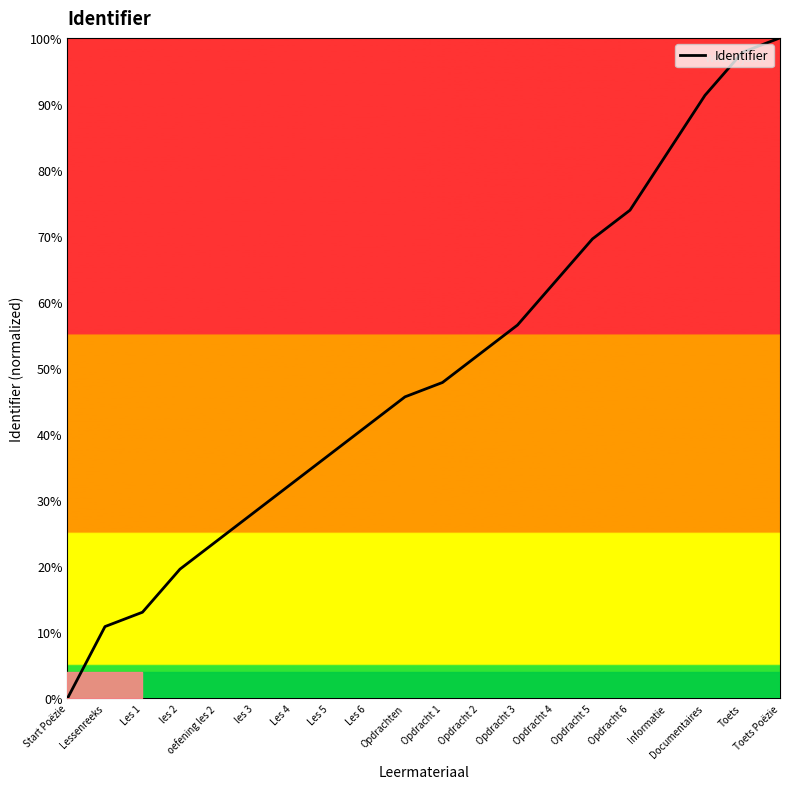

What is the difference between the maximum and minimum values?

100.0